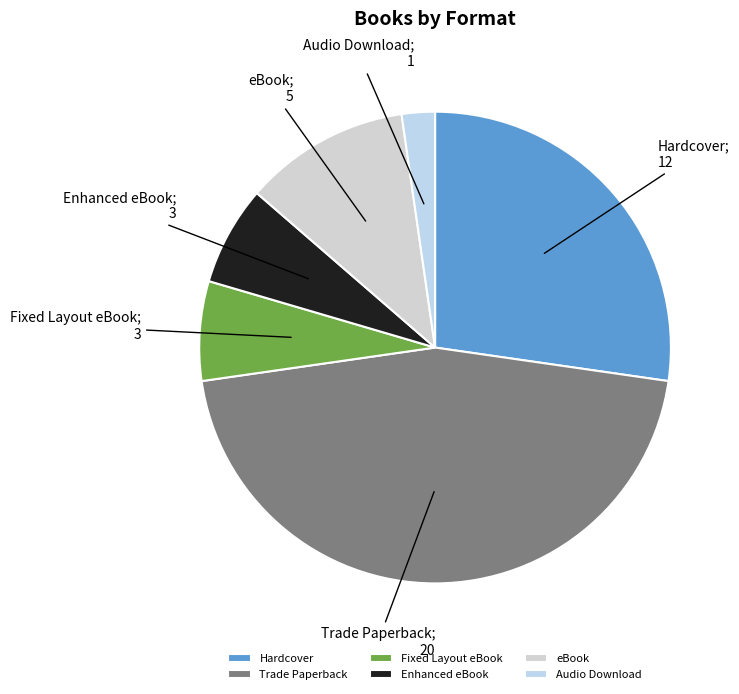

How many segments does this pie chart have?

6